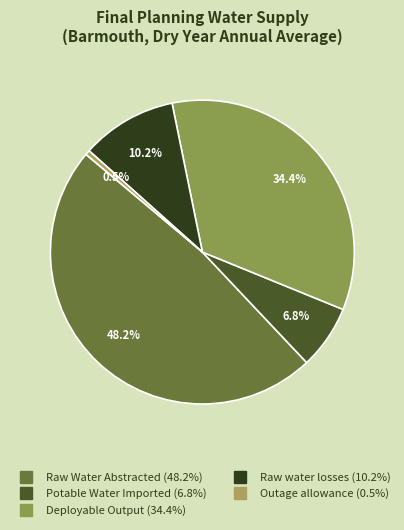

Is it true that Outage allowance is 11% of the pie?

False